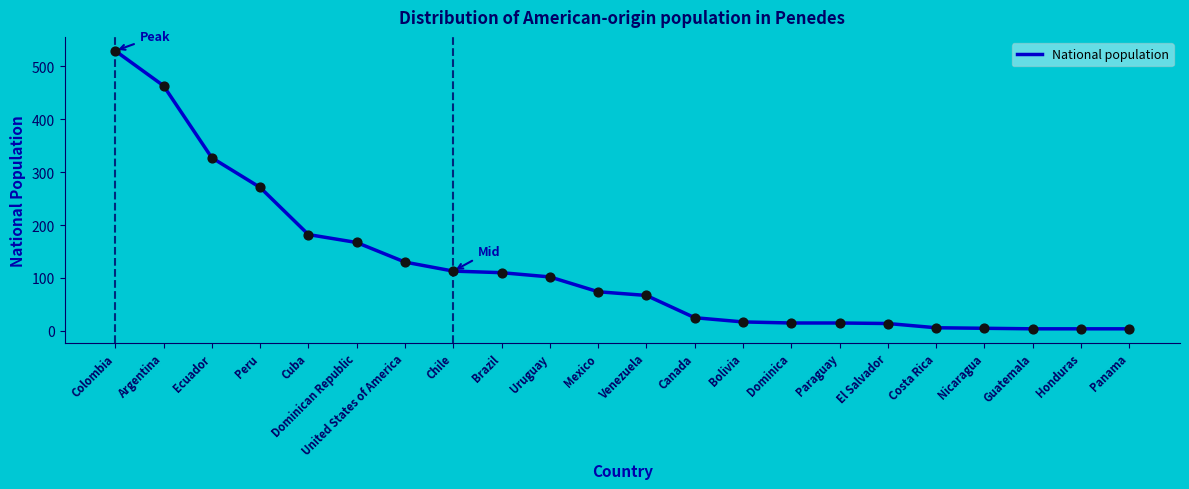

What is the change in value from Paraguay to Costa Rica?

-9